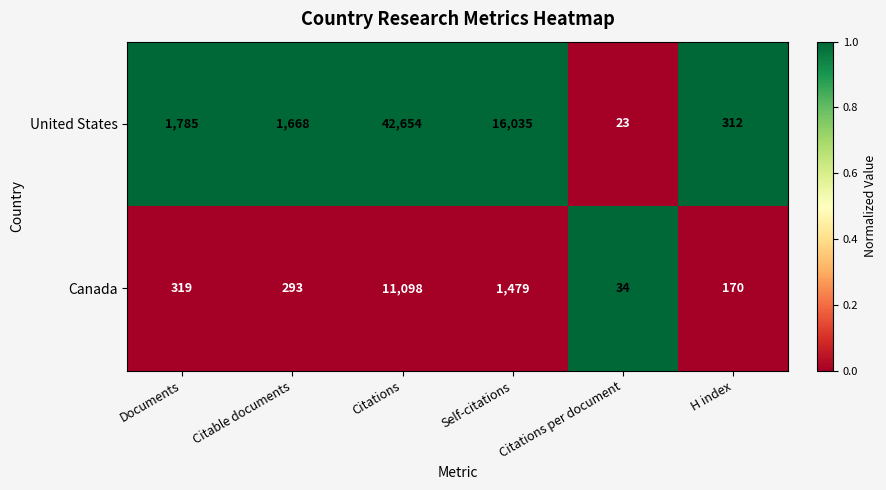

Which series has the widest spread of values?

United States